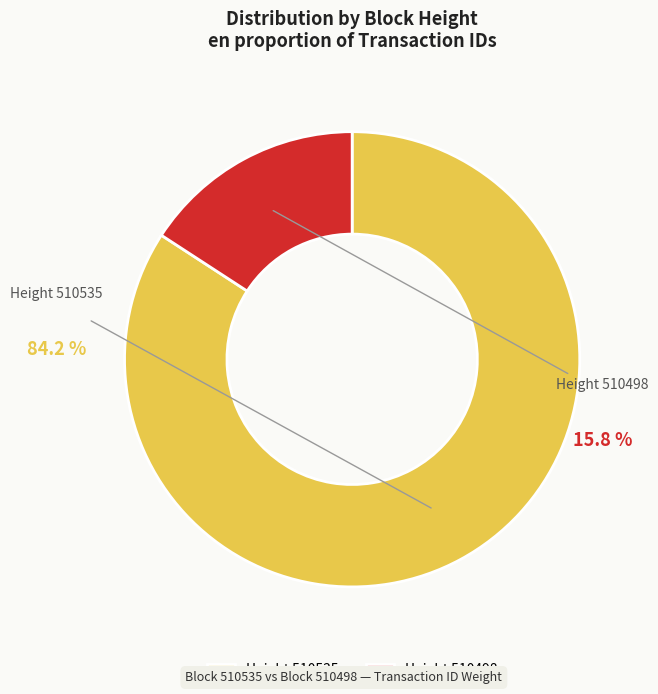

Approximately how many times larger is the value at 510535 compared to 510498?

5.3